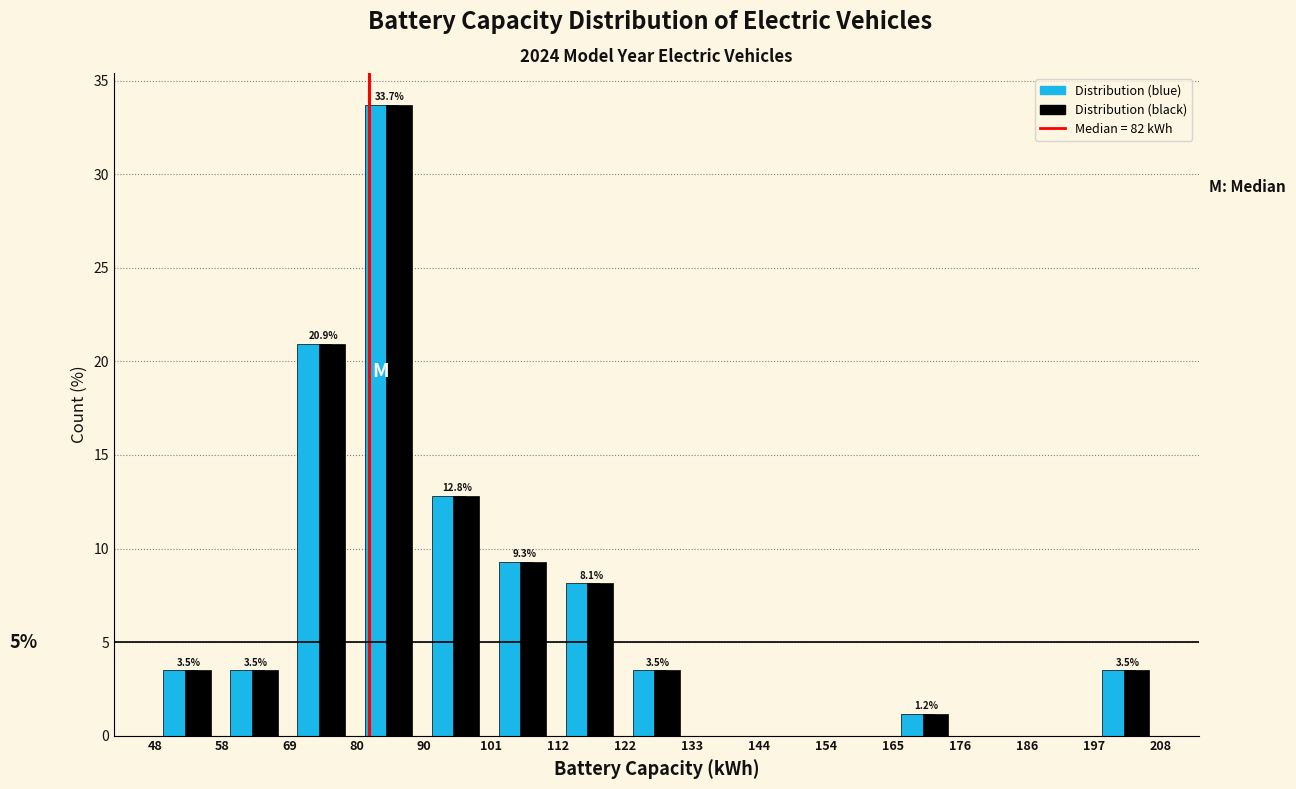

In the Distribution (black) series, which range on the x-axis has the tallest bar?

80 to 90